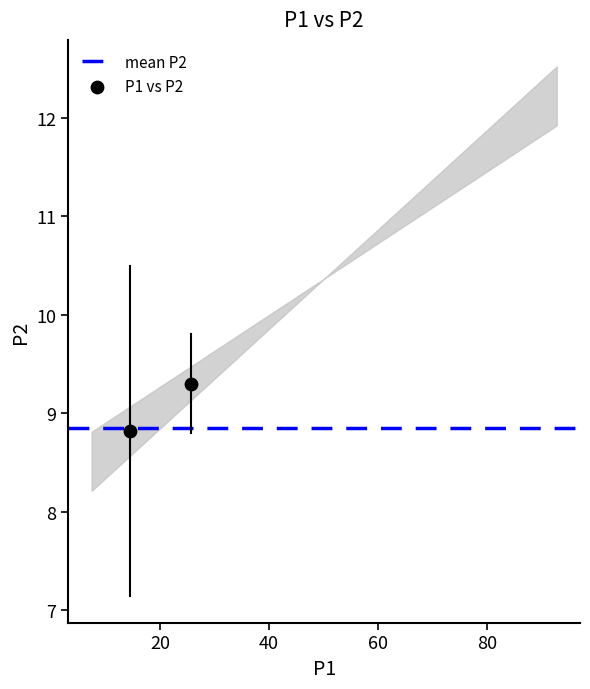

What Y value in the scatter plot is closest to 9?

8.8